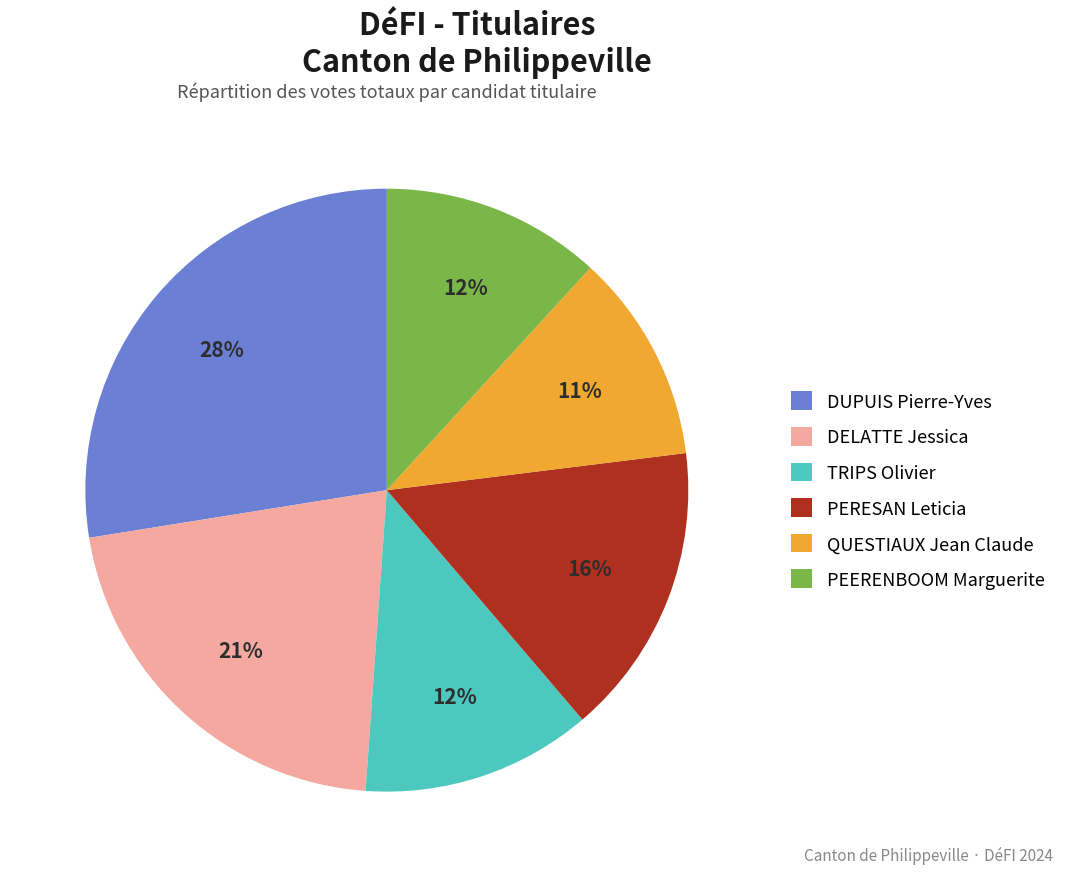

The DUPUIS Pierre-Yves slice represents 17% of the pie. True or false?

False